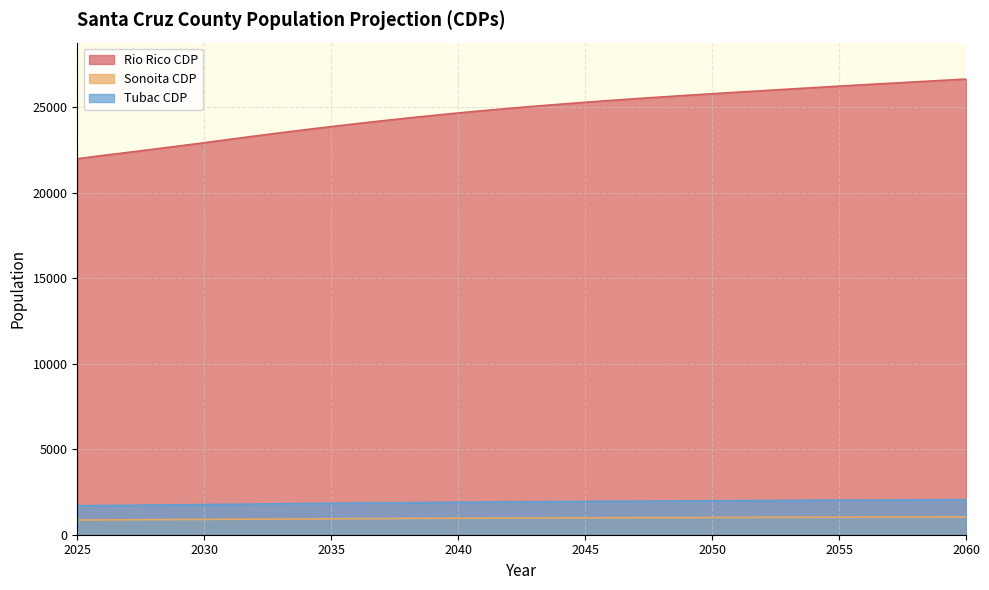

How many values in the Tubac CDP series exceed 979?

18